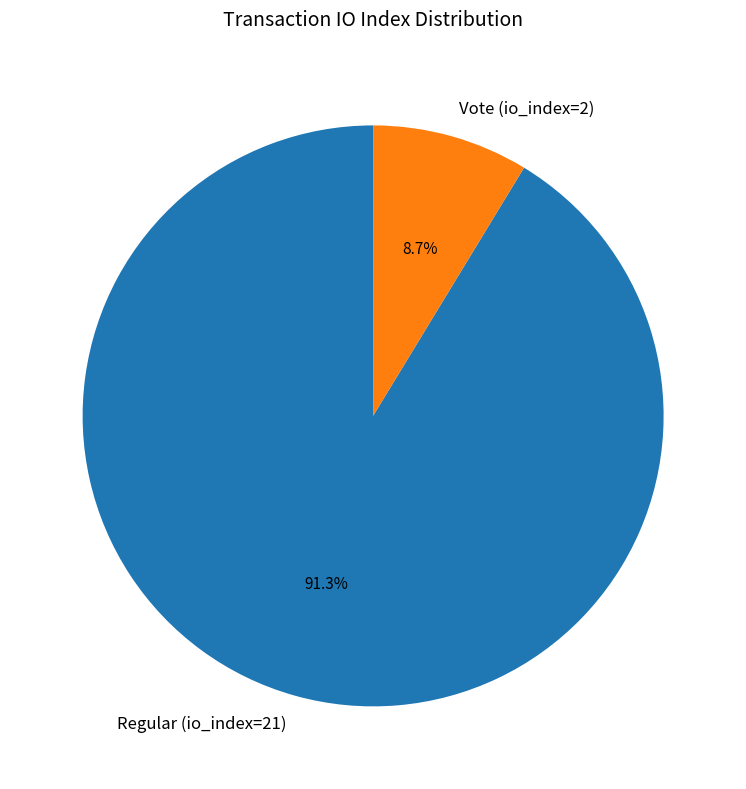

To the nearest percent, what is the difference between the Vote (io_index=2) and Regular (io_index=21) slice percentages?

83%